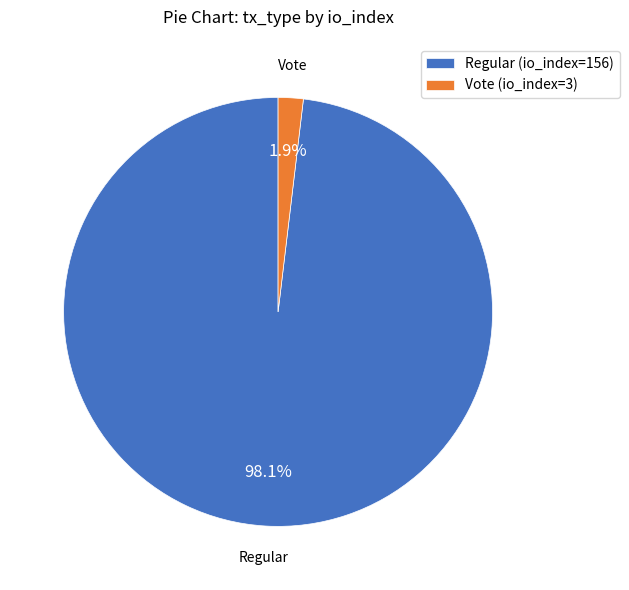

Is the sum of Vote (io_index=3) and Regular (io_index=156) greater than half?

Yes